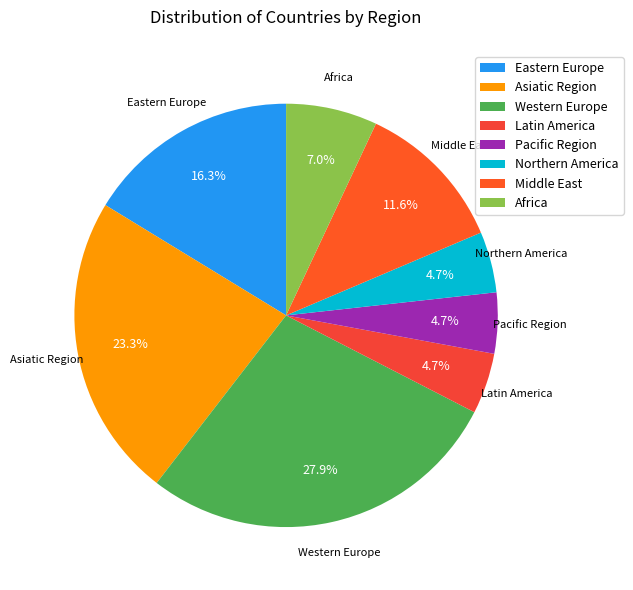

What percentage is the Middle East slice, to the nearest percent?

12%